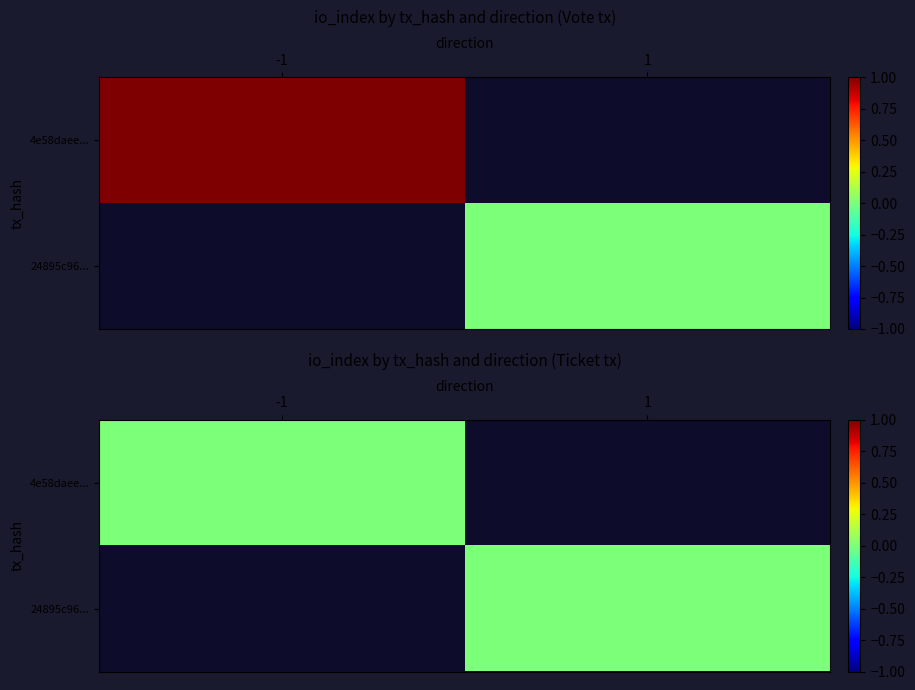

What is the difference between the maximum and minimum values in the 24895c965819323f7ae73ea4dabedf6c8d8d109 series?

1